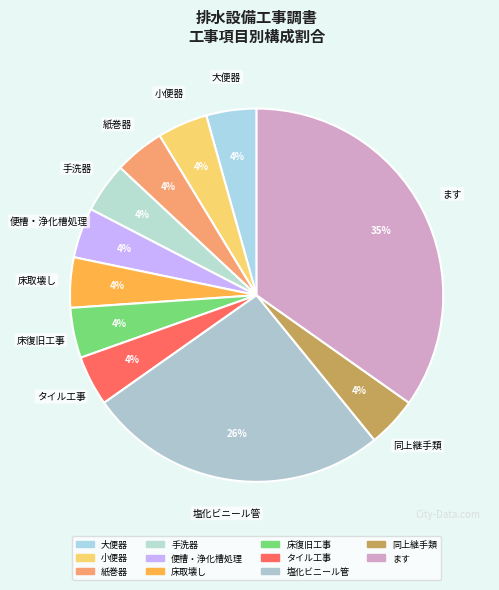

Which category has the smallest portion of the pie?

大便器